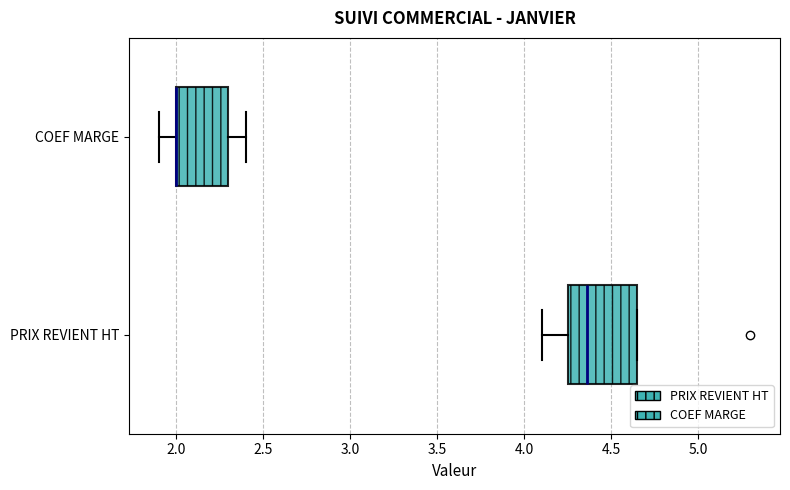

Which box is the widest, from its left edge to its right edge?

PRIX REVIENT HT